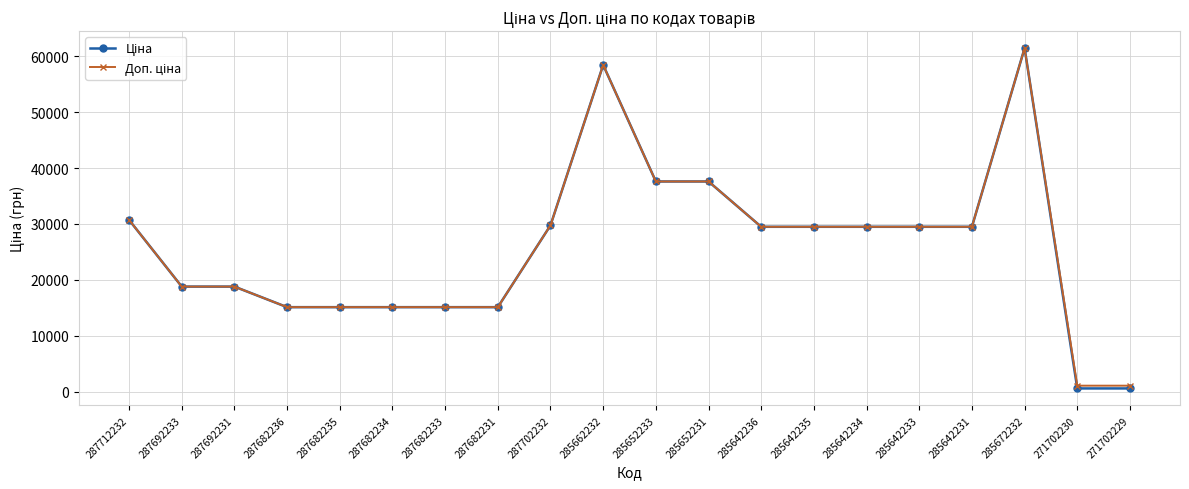

At which category does the chart reach its peak across all series?

285672232